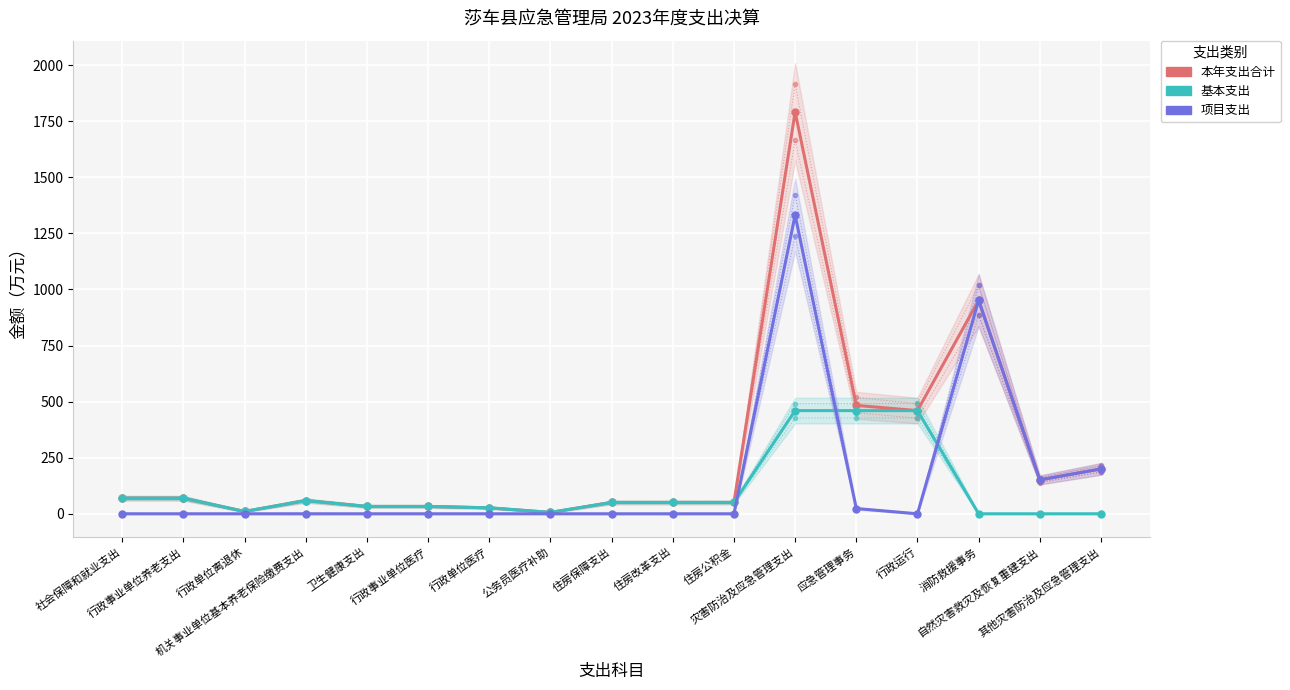

List the series in order of their overall mean, lowest first.

基本支出, 项目支出, 本年支出合计